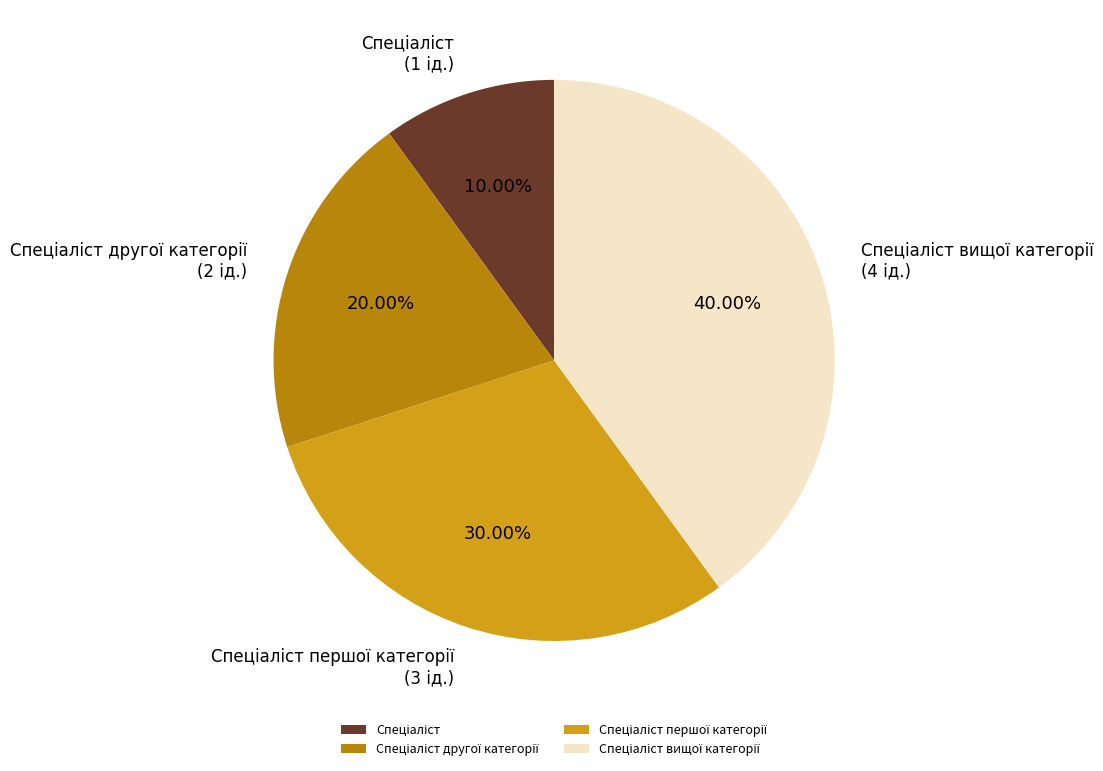

Is there any slice that represents more than half of the pie?

No